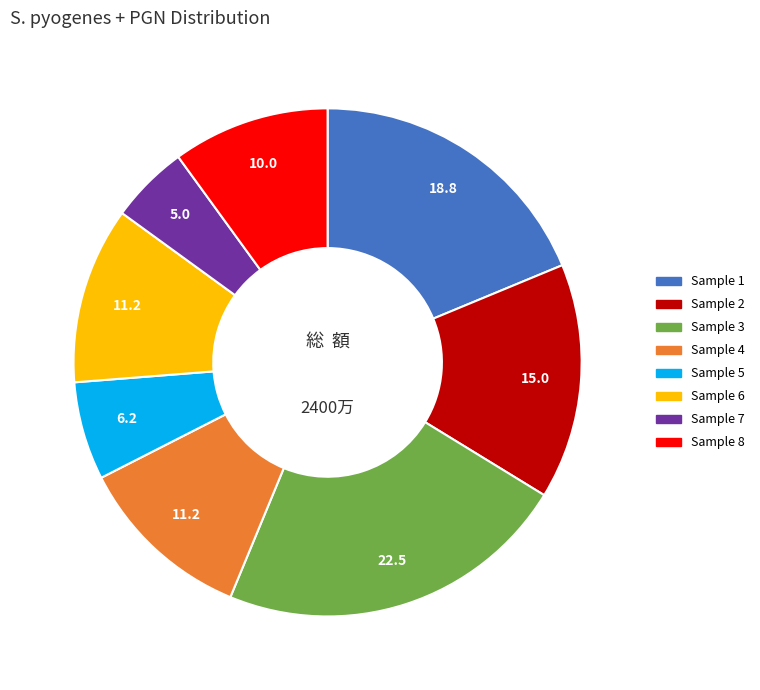

Is there a majority slice in this chart?

No